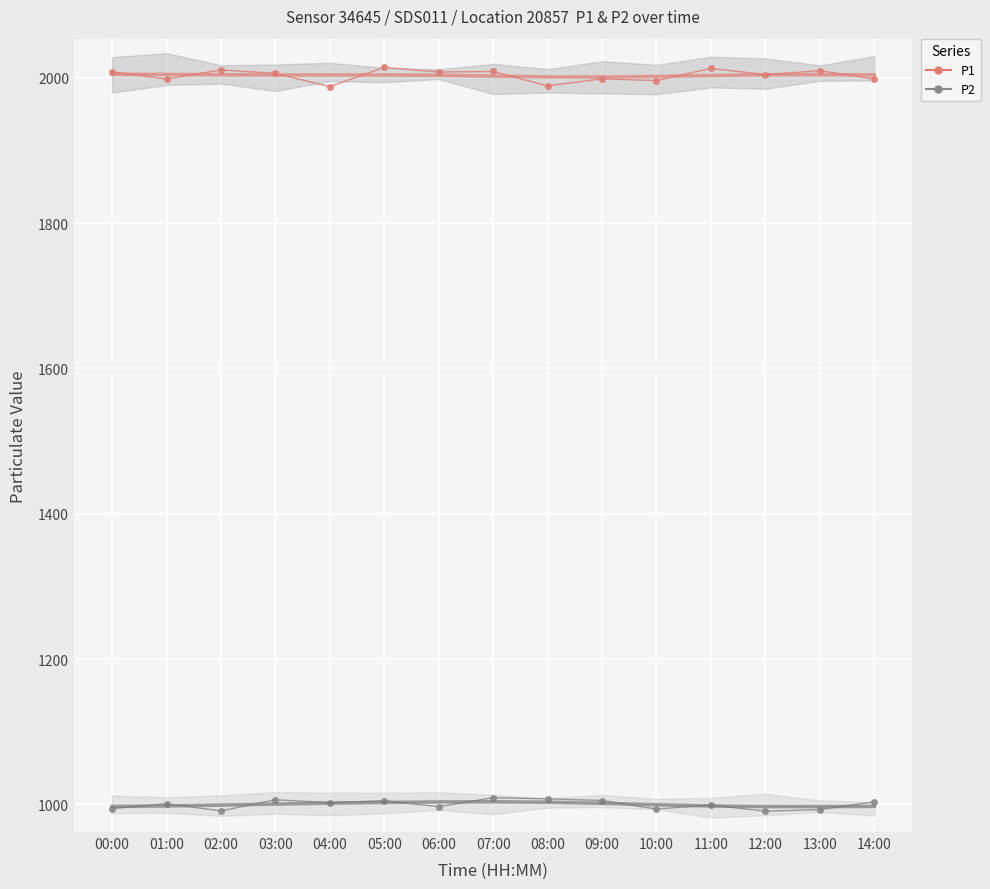

What is the label of the 3rd point from the left?

02:00